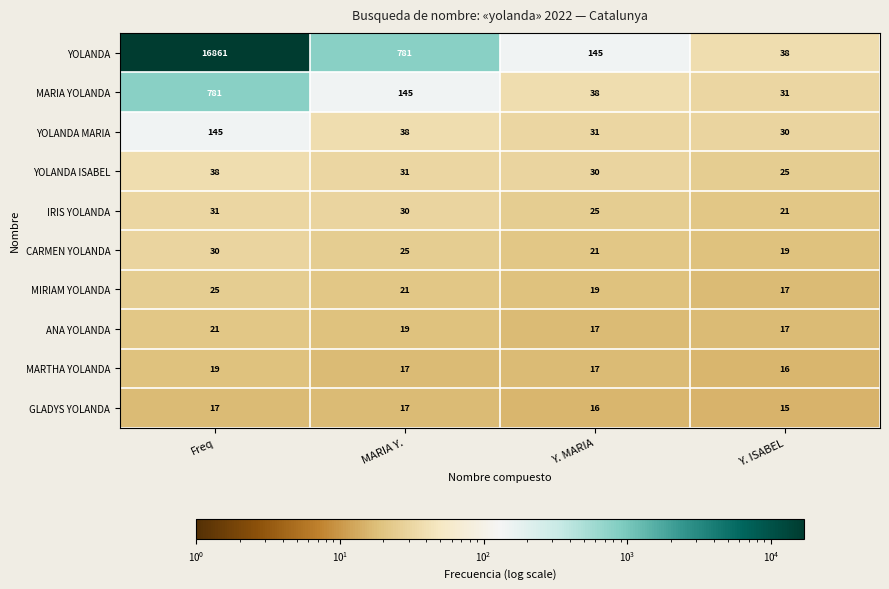

What is the average value of the YOLANDA series?

4456